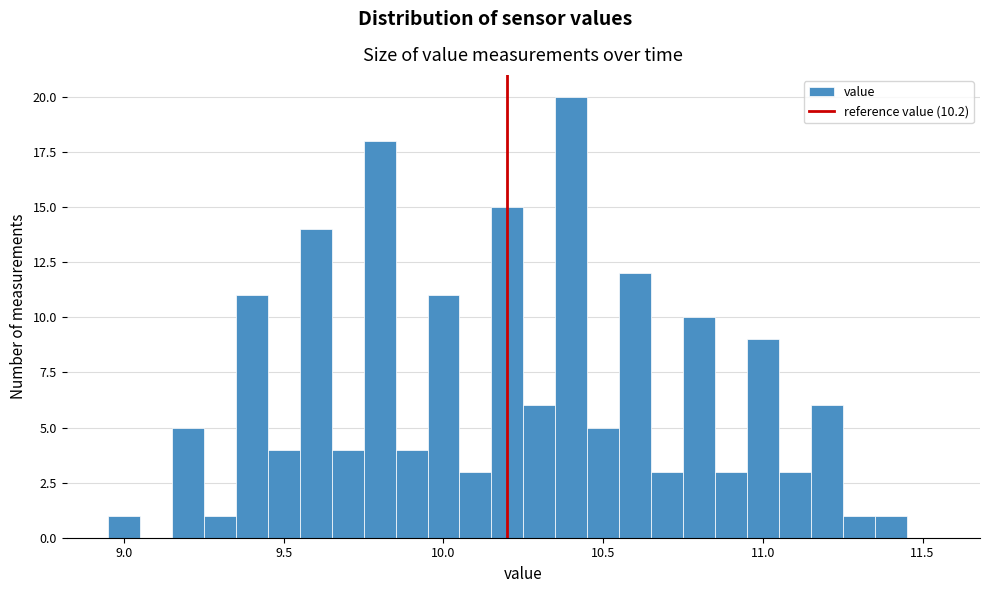

Read against the x-axis, roughly where is the centre of the tallest bar?

10.40